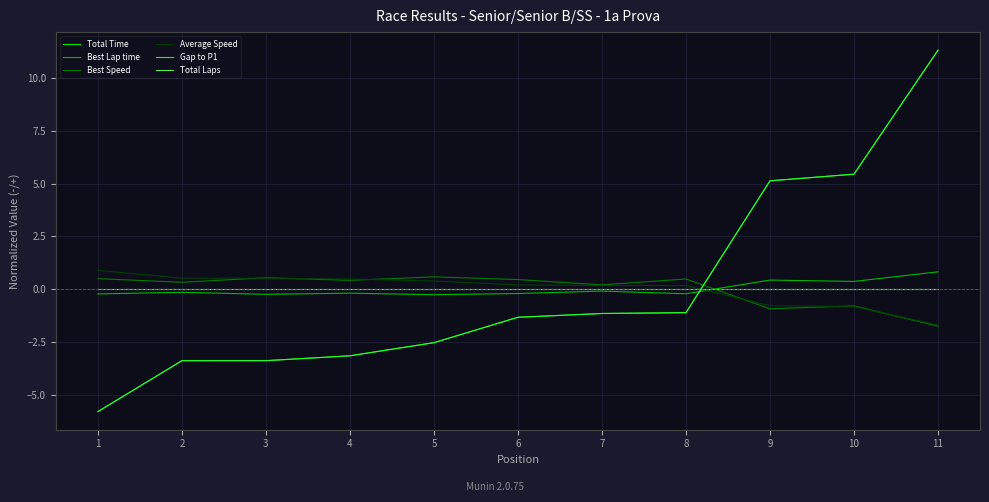

Does the chart display data point markers on the line(s)?

No